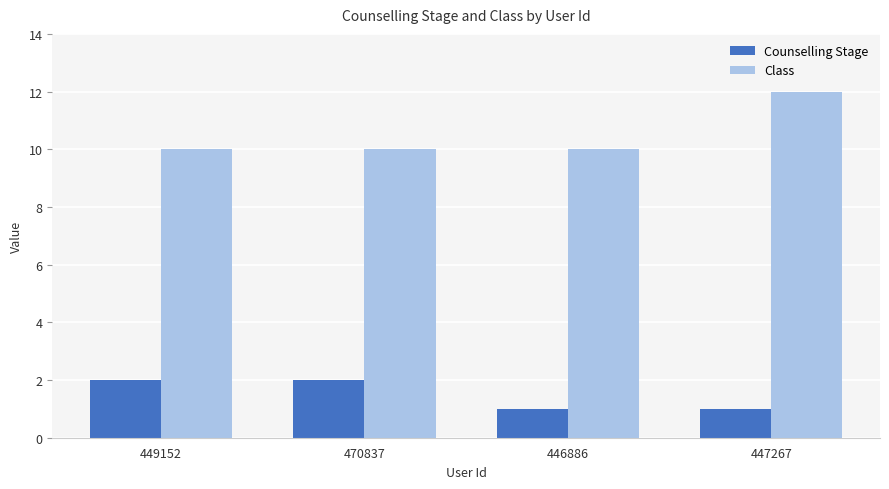

What is the highest value of the Counselling Stage series?

2